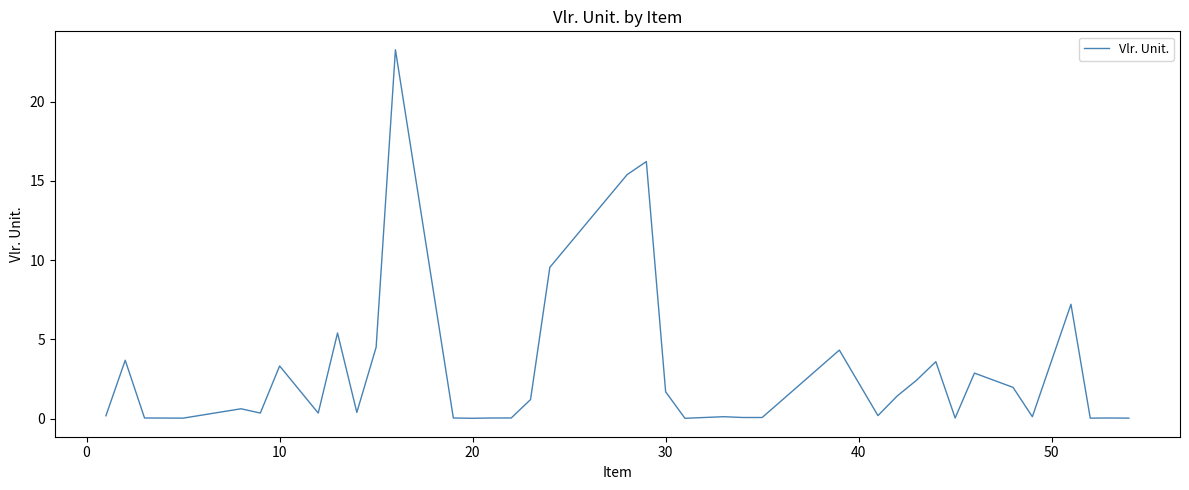

What is the difference between the maximum and minimum values?

23.2